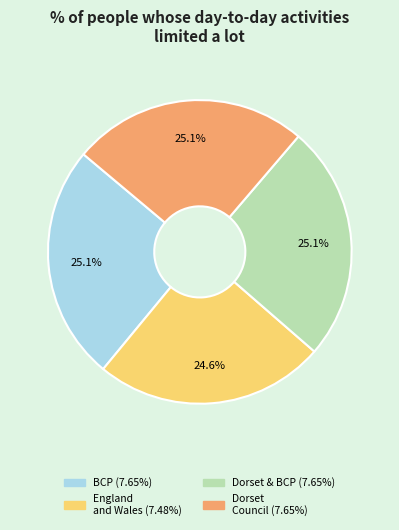

Does any single category account for the majority?

No